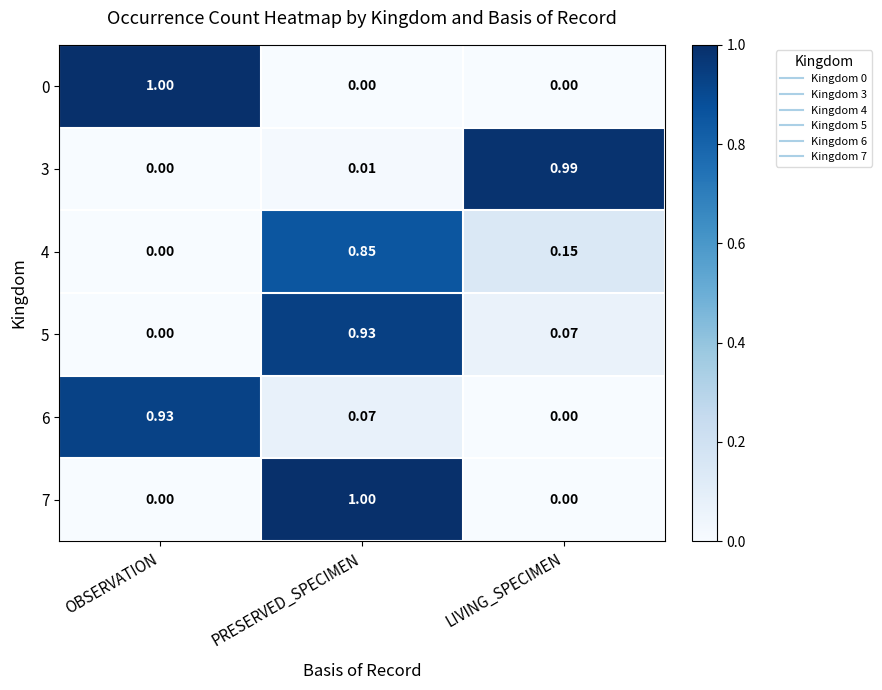

At which category is the sum across all series the highest?

PRESERVED_SPECIMEN